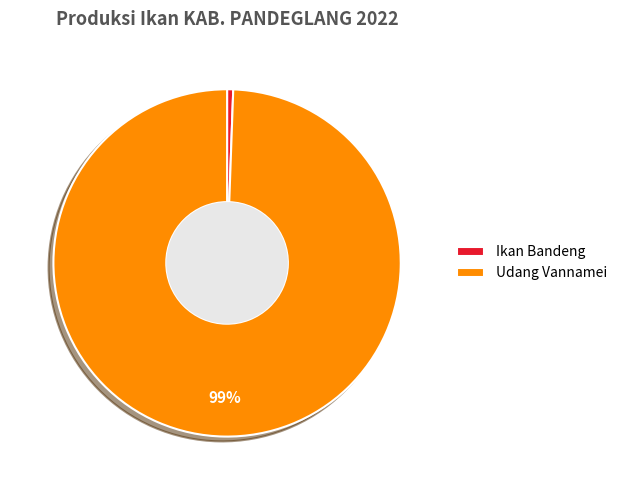

Which category has the smallest portion of the pie?

Ikan Bandeng